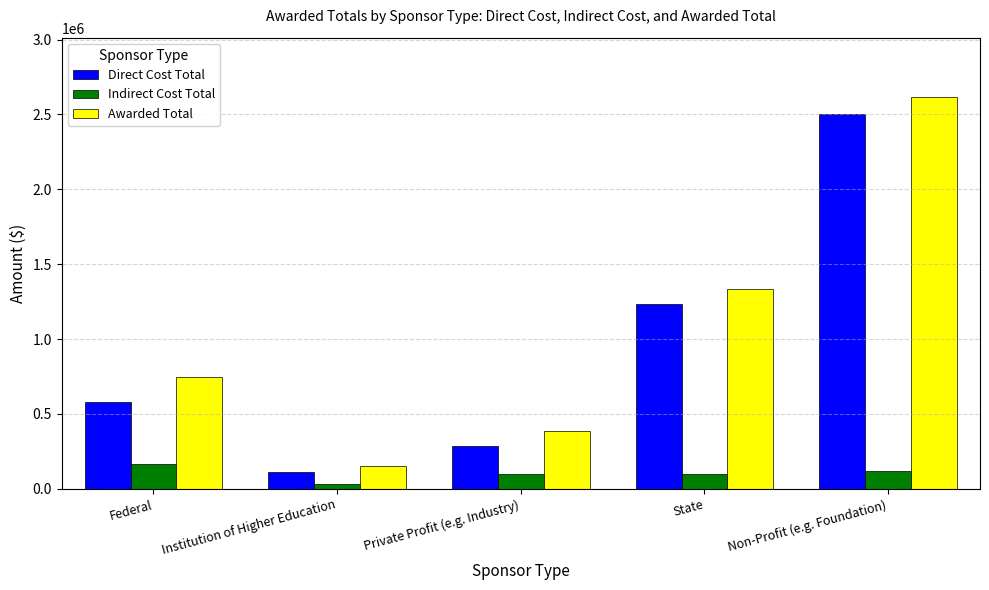

What are all the series names shown in the legend?

Direct Cost Total, Indirect Cost Total, Awarded Total